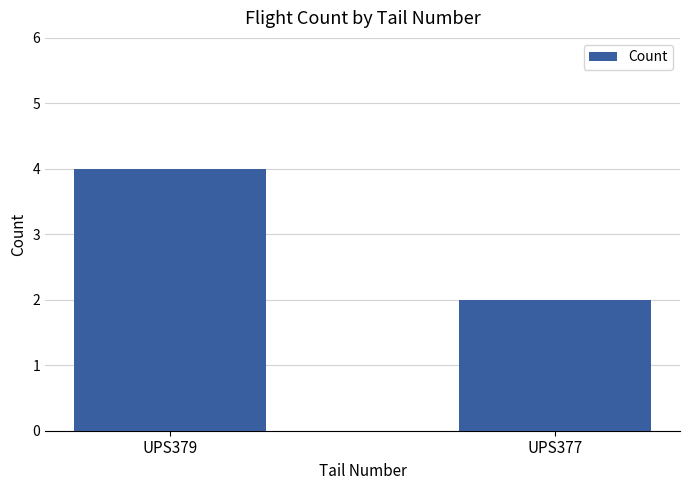

Reading left to right, transcribe all the data shown in this chart.

4	2